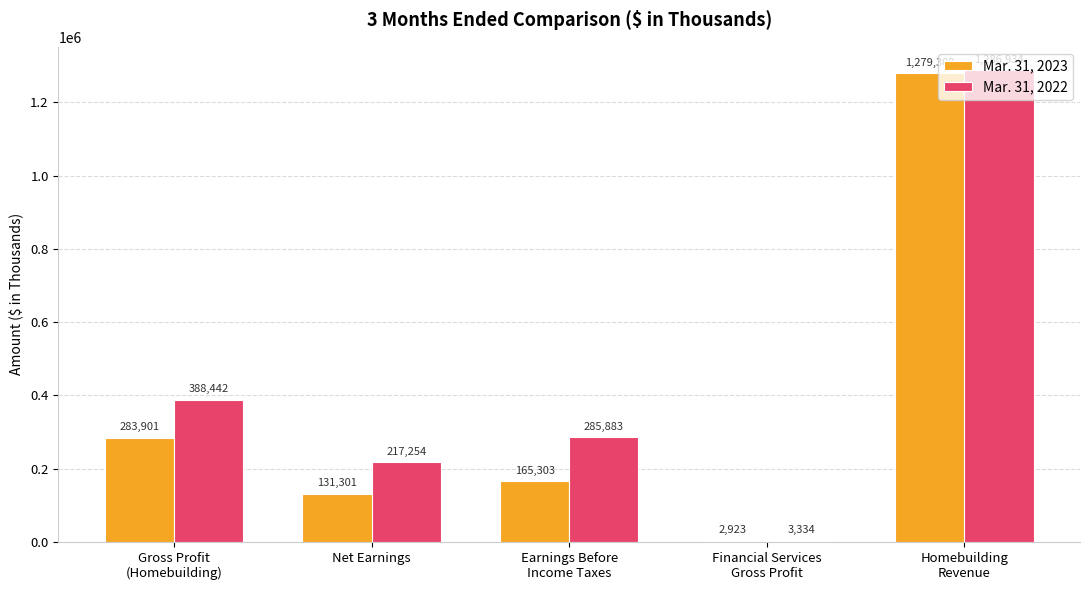

Which series has the largest total across all categories?

Mar. 31, 2022